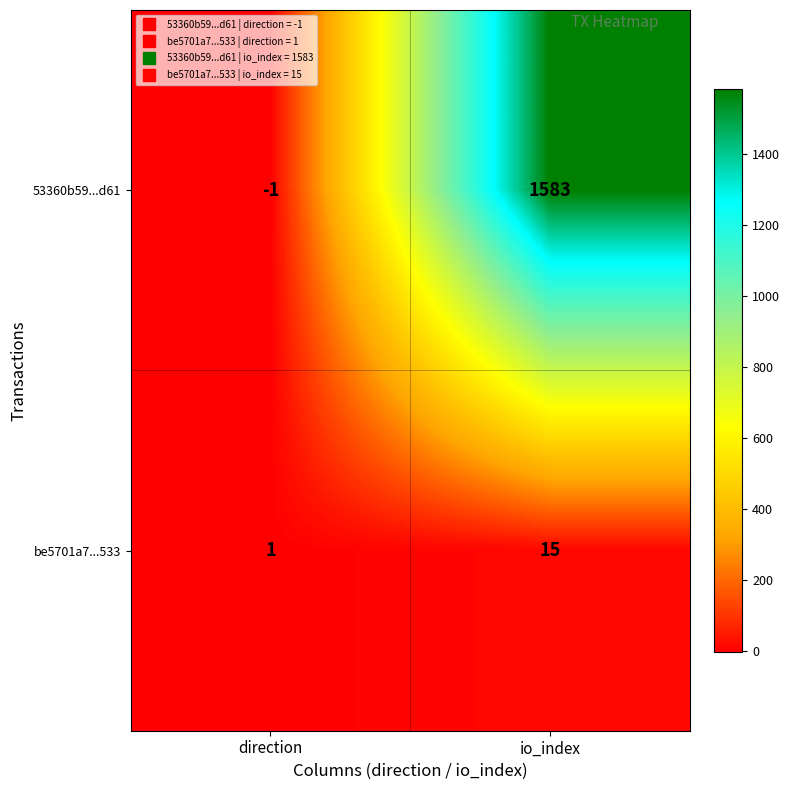

At which label is be5701a7...533 closest to 8?

direction